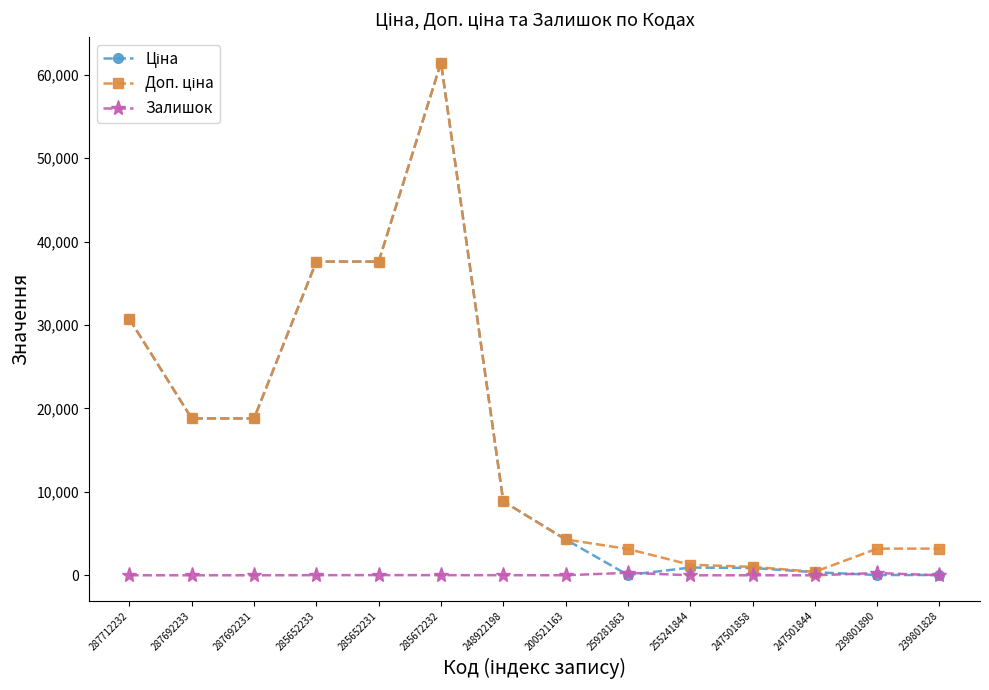

At which category is the sum across all series the highest?

285672232